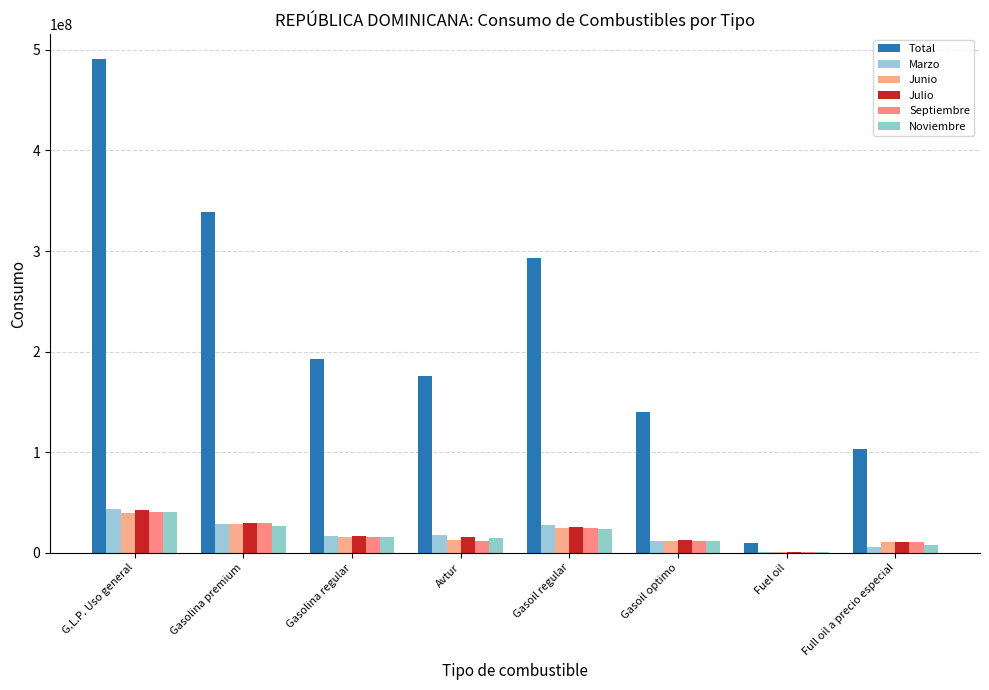

The Marzo series shows 9230522.0 at G.L.P. Uso general. True or false?

False